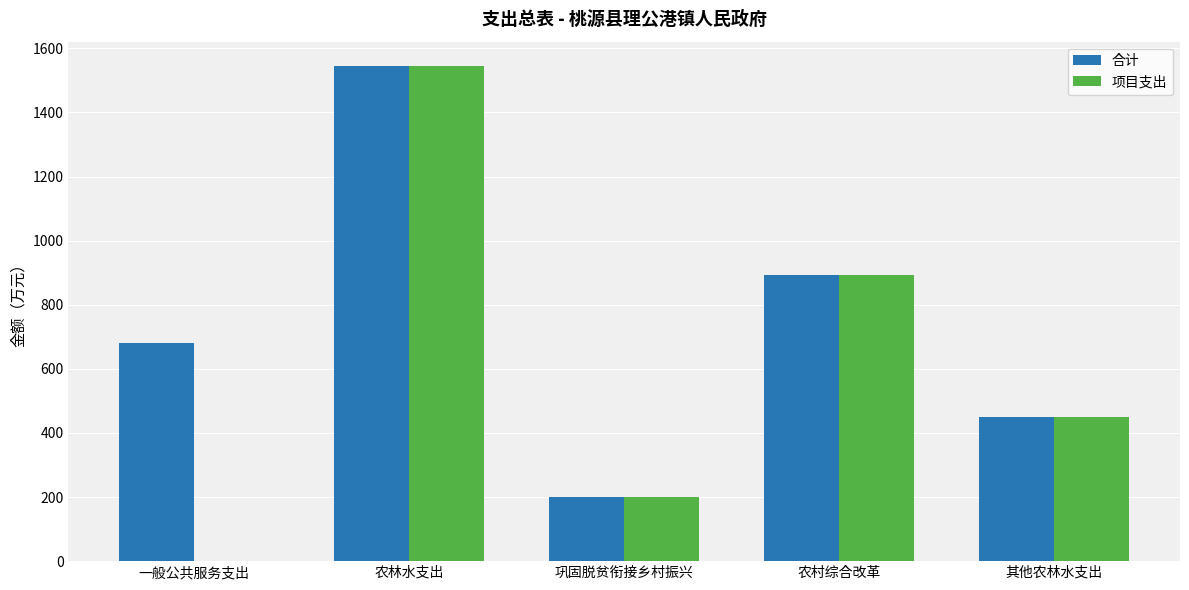

Is the value of 项目支出 at 农林水支出 greater than the value of 合计 at 巩固脱贫衔接乡村振兴?

Yes